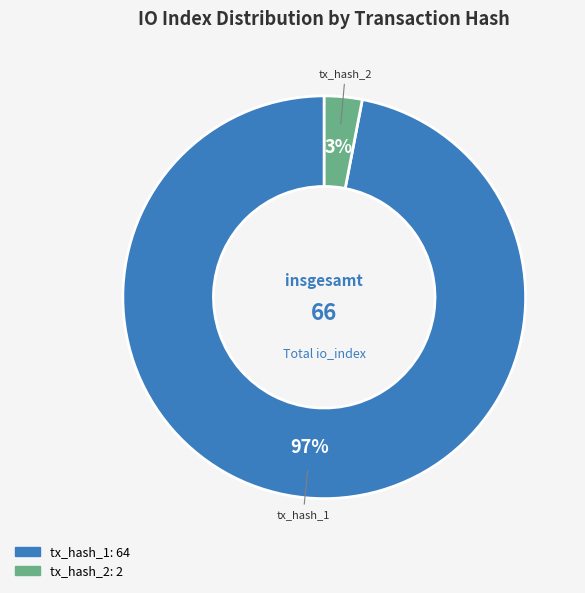

Which slice is the largest?

tx_hash_1